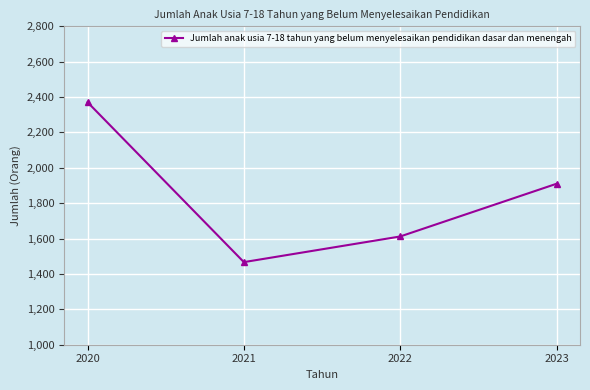

What is the change in value from 2022 to 2023?

+298